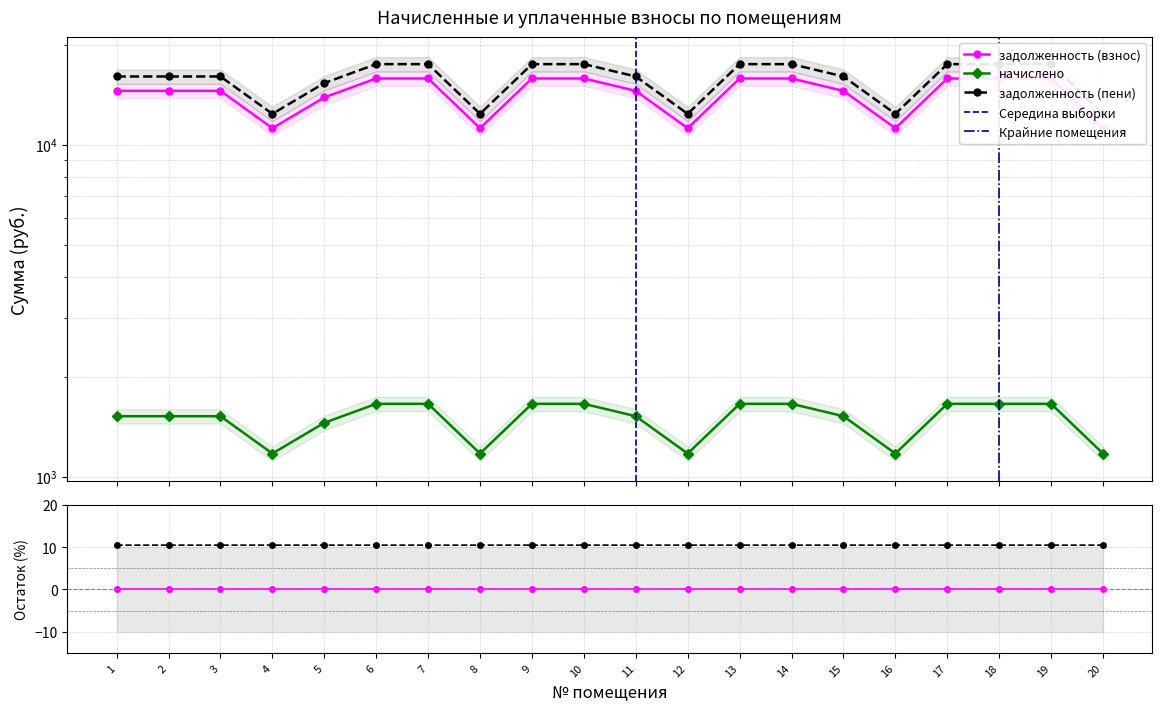

At which category does задолженность (пени) reach its first local valley?

4